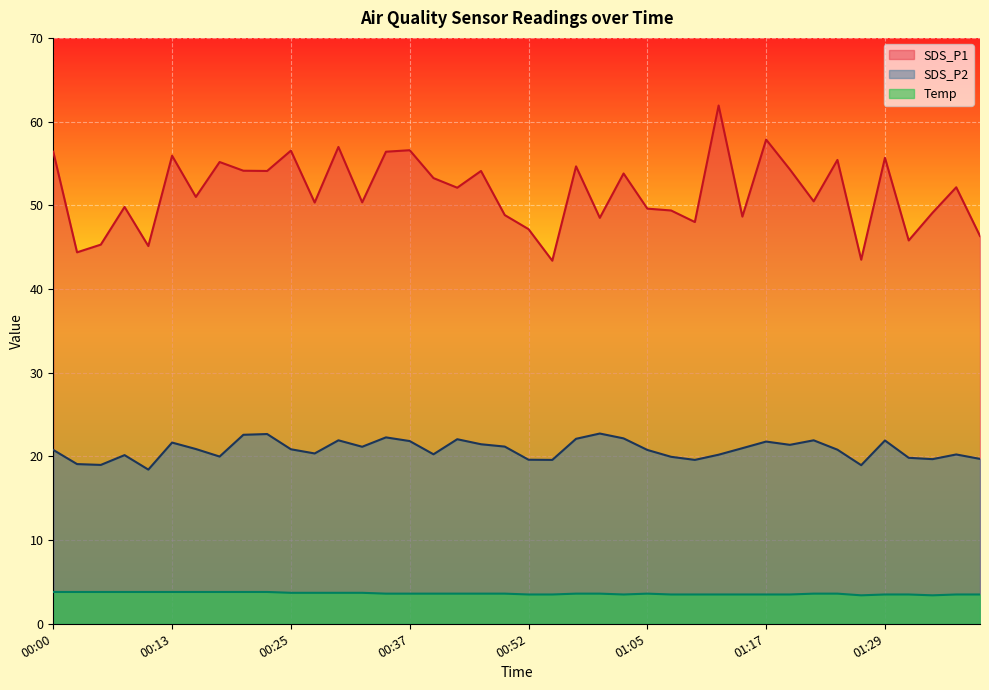

Reading left to right, what are all the values shown in this chart?

SDS_P1: 56.4	44.4	45.3	49.8	45.1	55.9	51.0	55.2	54.1	54.1	56.5	50.3	57.0	50.4	56.4	56.6	53.2	52.1	54.1	48.8	47.1	43.4	54.6	48.5	53.8	49.6	49.4	48.0	61.9	48.6	57.9	54.3	50.5	55.4	43.5	55.7	45.8	49.1	52.1	46.3
SDS_P2: 20.8	19.1	19.0	20.1	18.4	21.6	20.9	20.0	22.6	22.7	20.9	20.4	21.9	21.1	22.3	21.8	20.2	22.1	21.4	21.2	19.6	19.6	22.1	22.7	22.1	20.8	19.9	19.6	20.2	21.0	21.8	21.4	21.9	20.8	18.9	21.9	19.8	19.7	20.2	19.7
Temp: 3.8	3.8	3.8	3.8	3.8	3.8	3.8	3.8	3.8	3.8	3.7	3.7	3.7	3.7	3.6	3.6	3.6	3.6	3.6	3.6	3.5	3.5	3.6	3.6	3.5	3.6	3.5	3.5	3.5	3.5	3.5	3.5	3.6	3.6	3.4	3.5	3.5	3.4	3.5	3.5